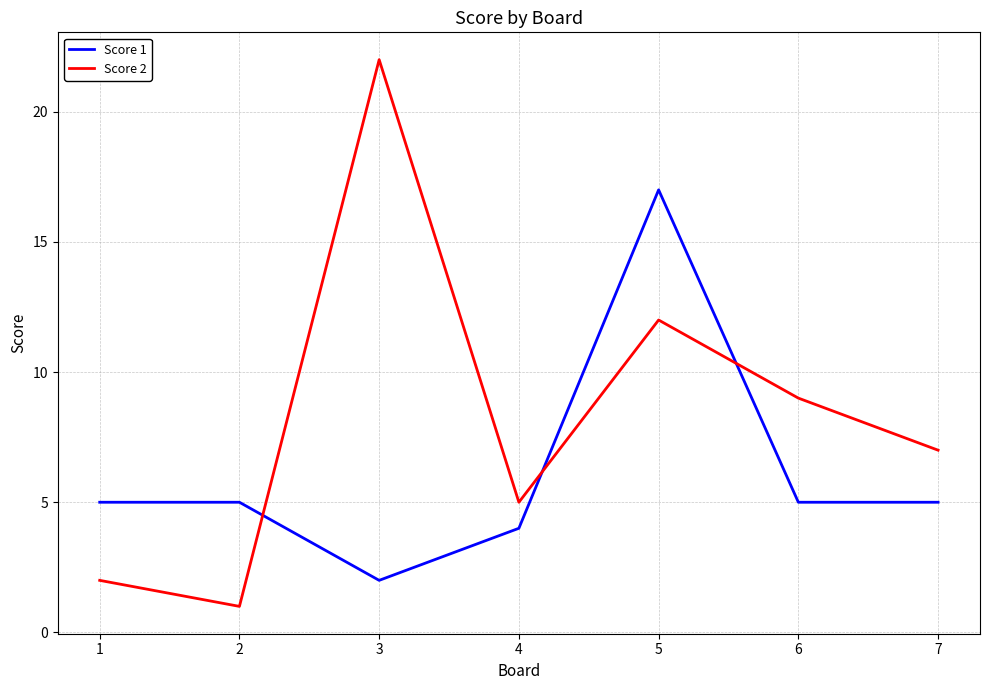

How many series are shown in this chart?

2